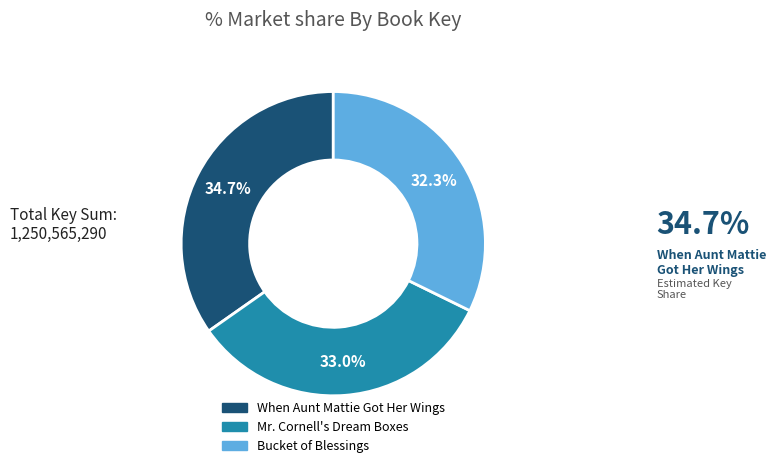

Is it true that Mr. Cornell's Dream Boxes is 26% of the pie?

False